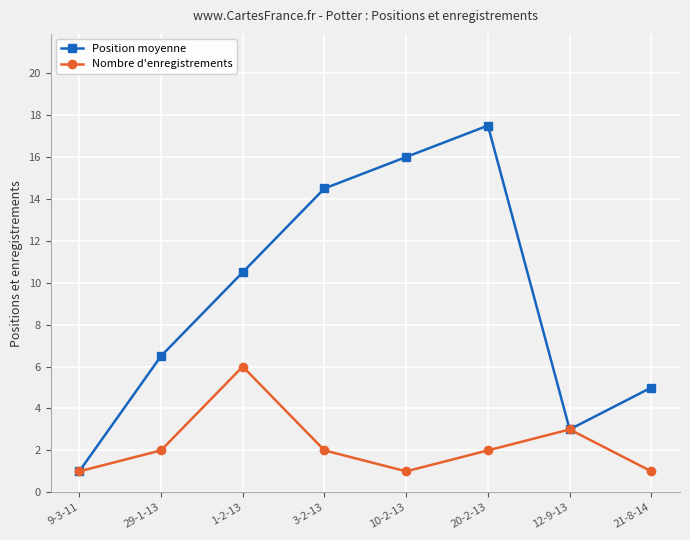

True or false: Position moyenne has a value of 11.3 at 20-2-13.

False